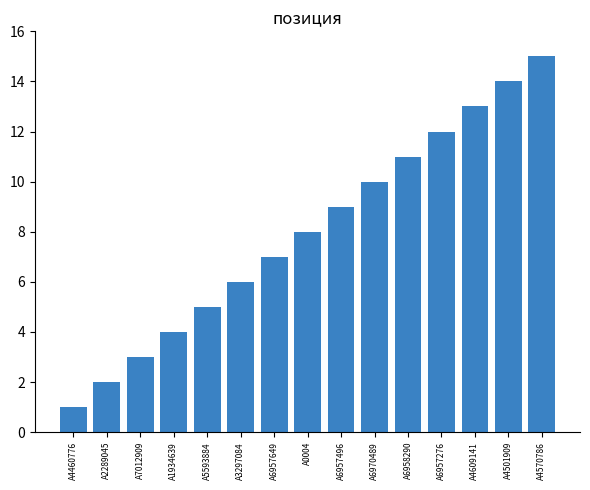

Rank the categories by value from highest to lowest.

A4570786, A4501909, A4609141, A6957276, A6958290, A6970489, A6957496, A0004, A6957649, A3297084, A5593884, A1934639, A7012909, A2289045, A4460776